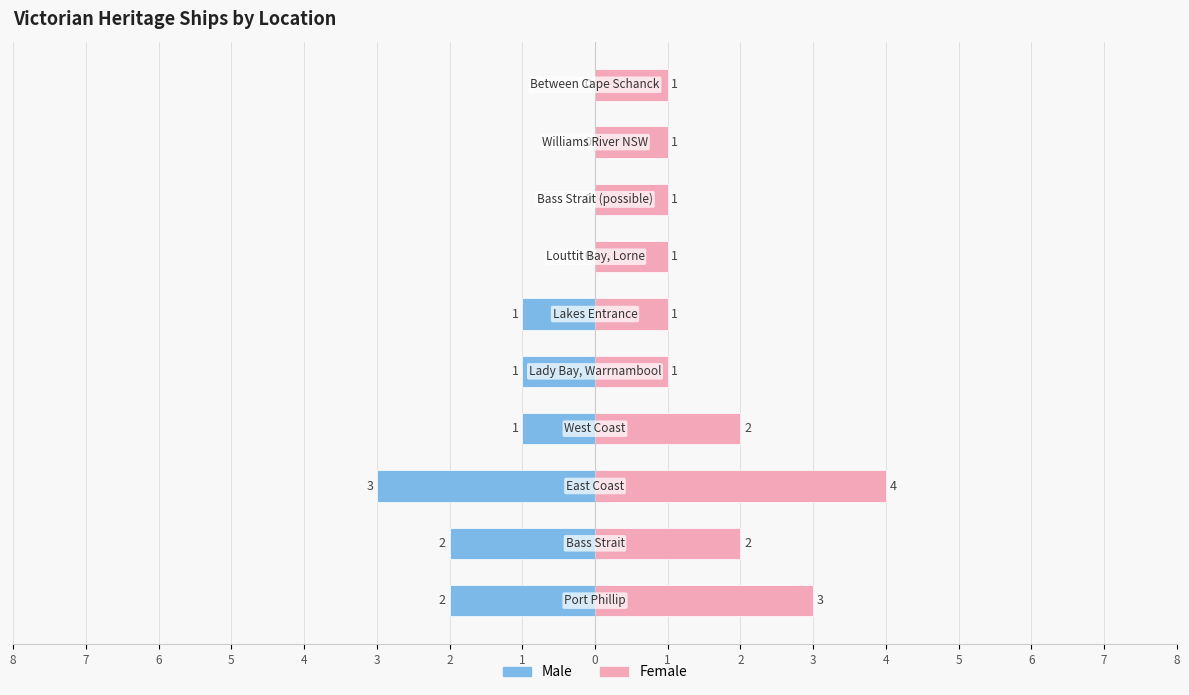

How many groups of bars are there?

10